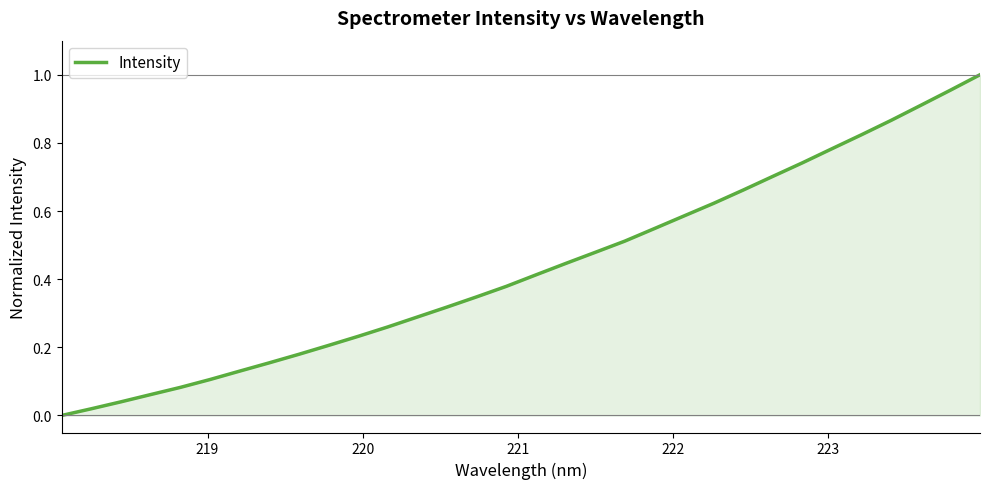

Does the chart display data point markers on the line(s)?

No